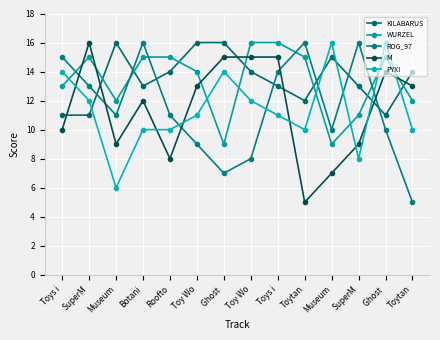

Does the chart have visible grid lines?

Yes